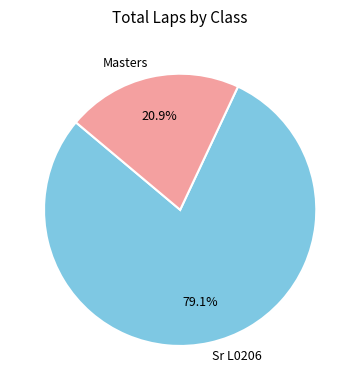

How many slices are in this pie chart?

2